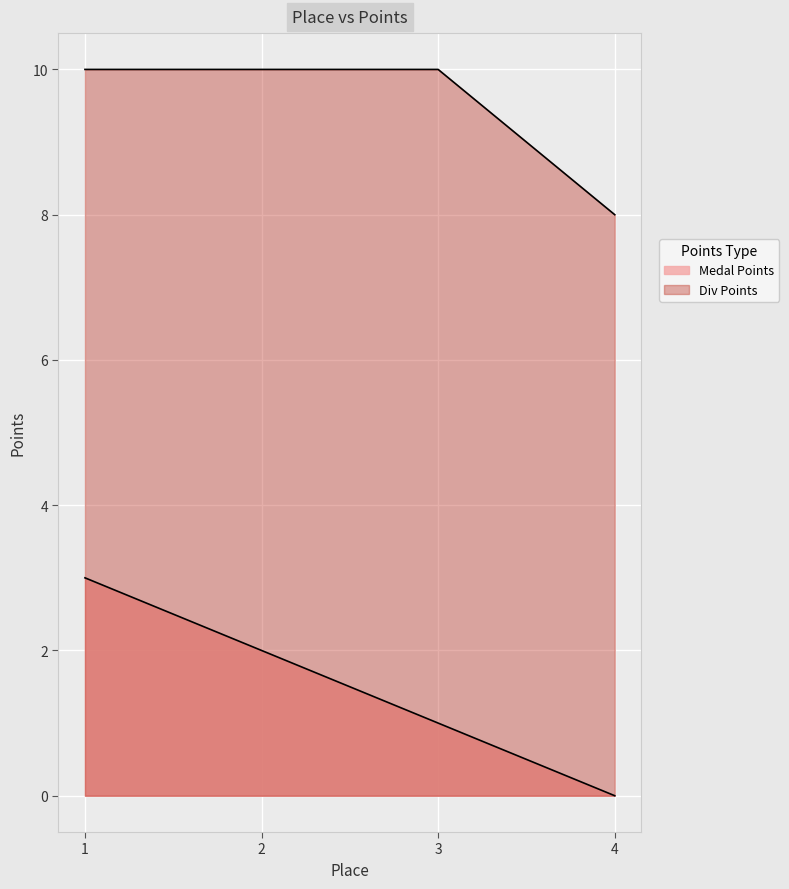

At which label does Medal Points reach its peak?

1